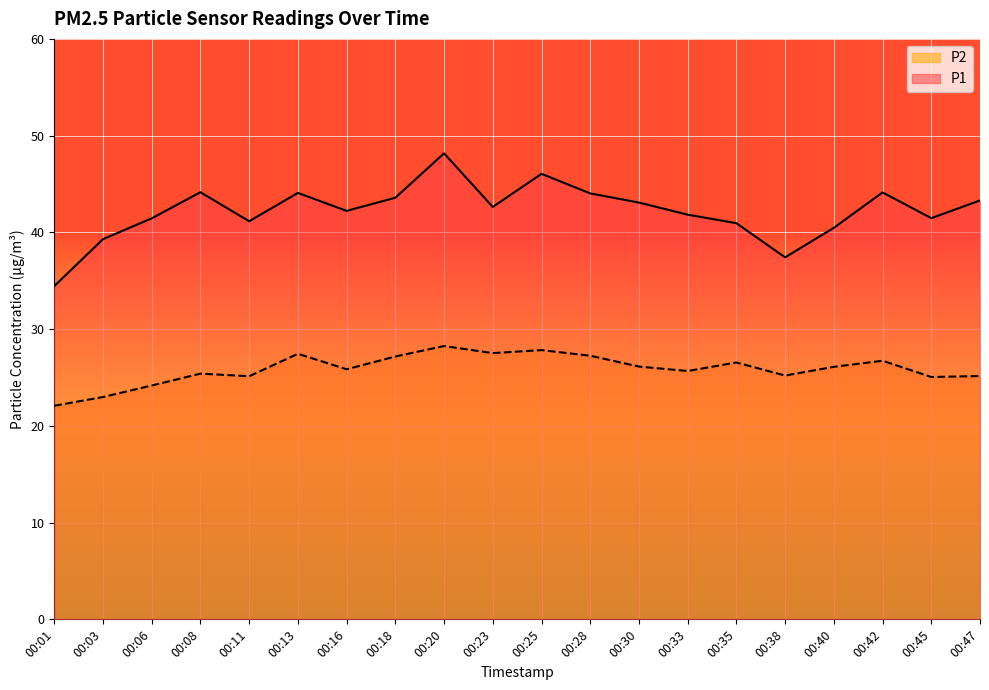

Count the number of data series in this chart.

2